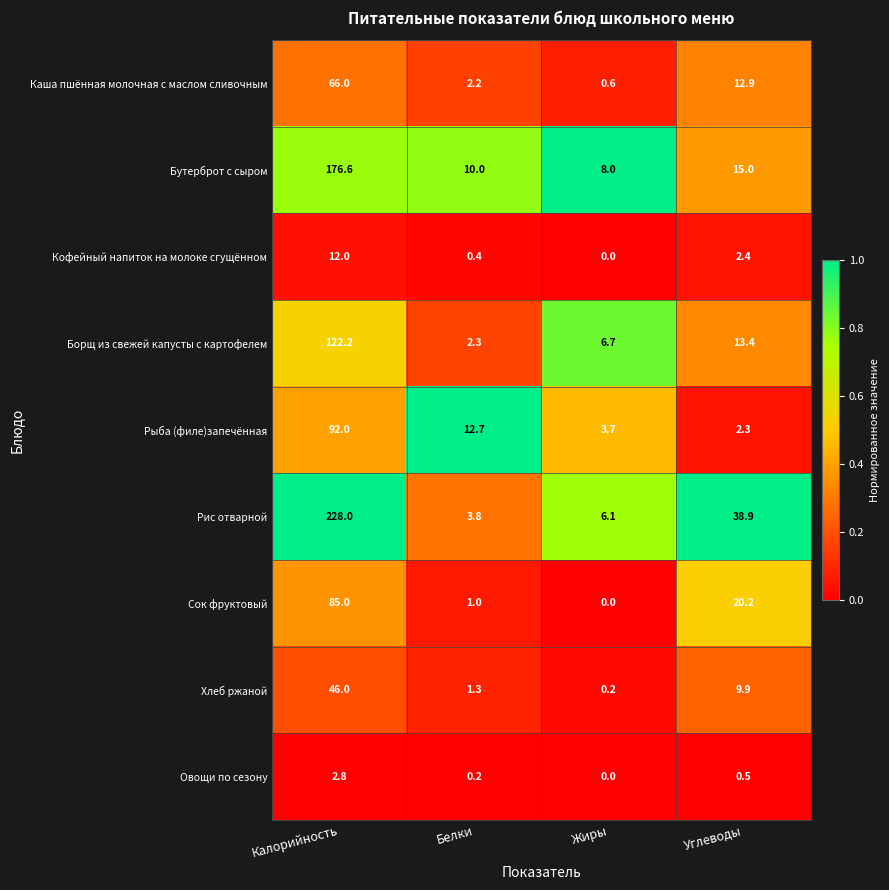

True or false: Каша пшённая молочная с маслом сливочным has a value of 1.3 at Белки.

False